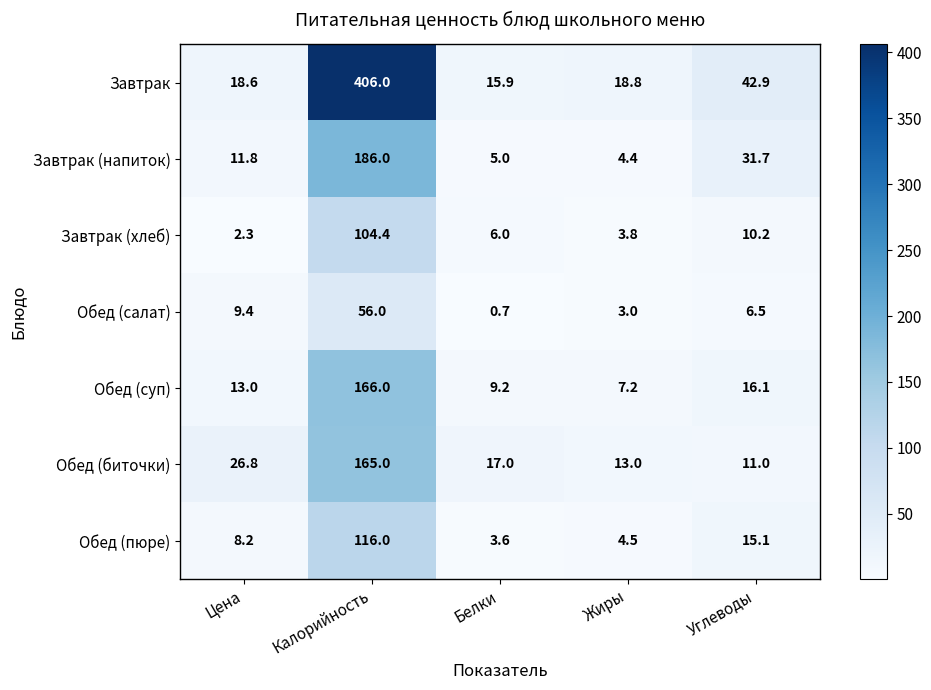

Which series has the largest range (max minus min)?

Завтрак